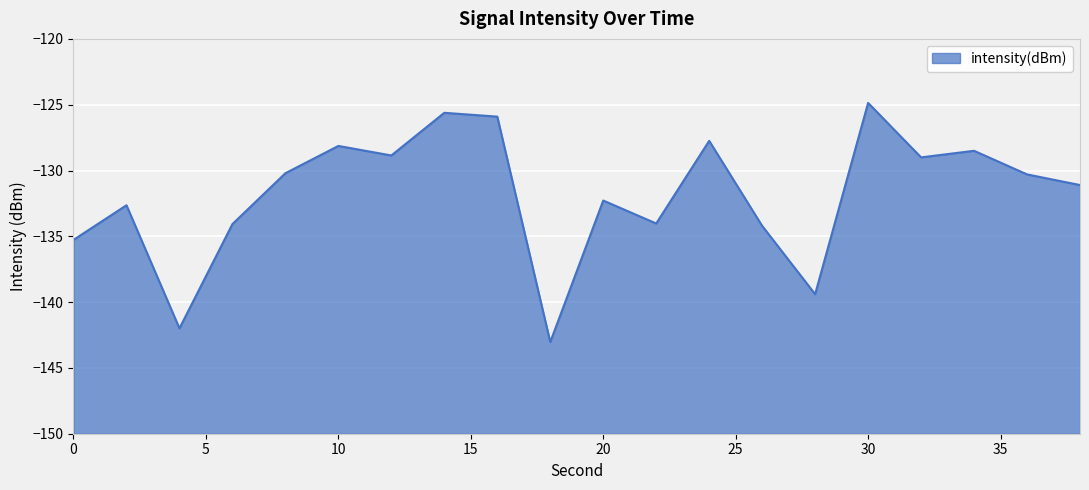

What is the difference between the maximum and minimum values?

18.2